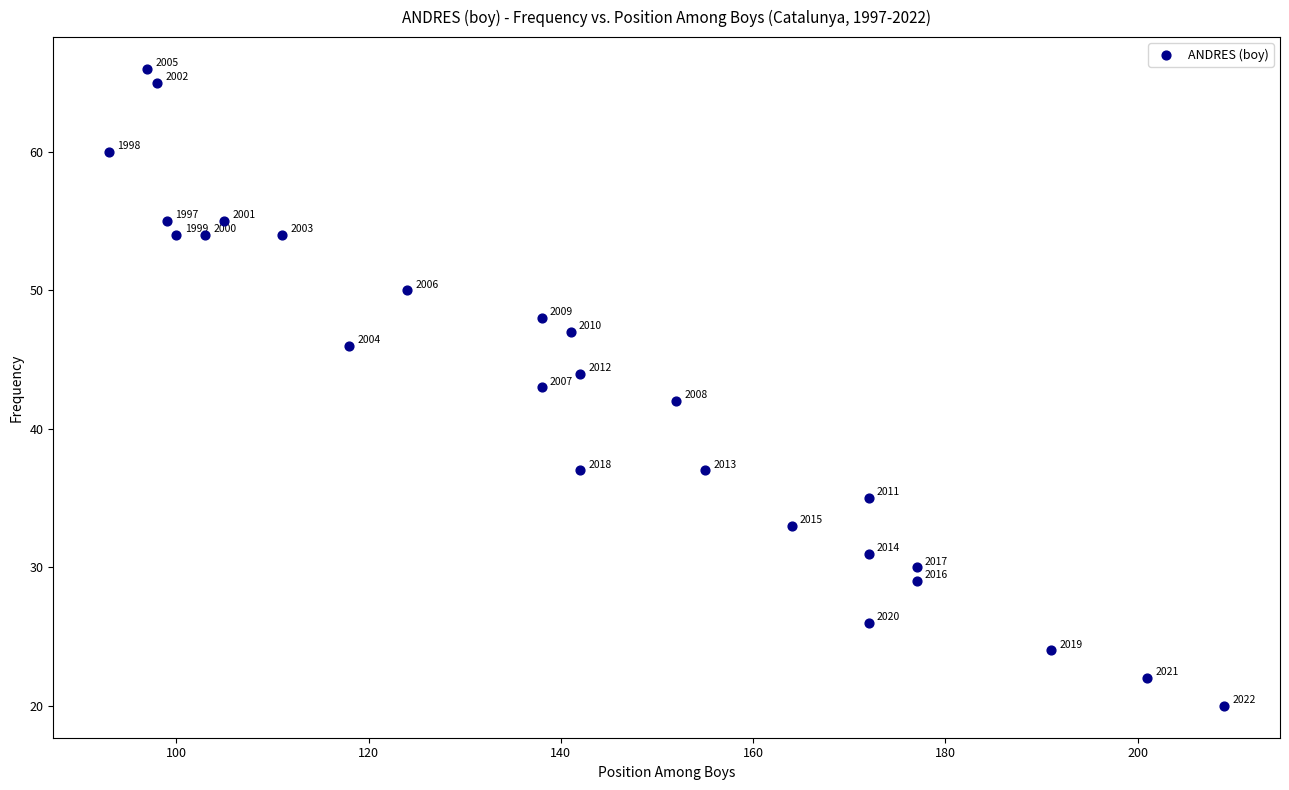

What is the range of X values (max minus min)?

116